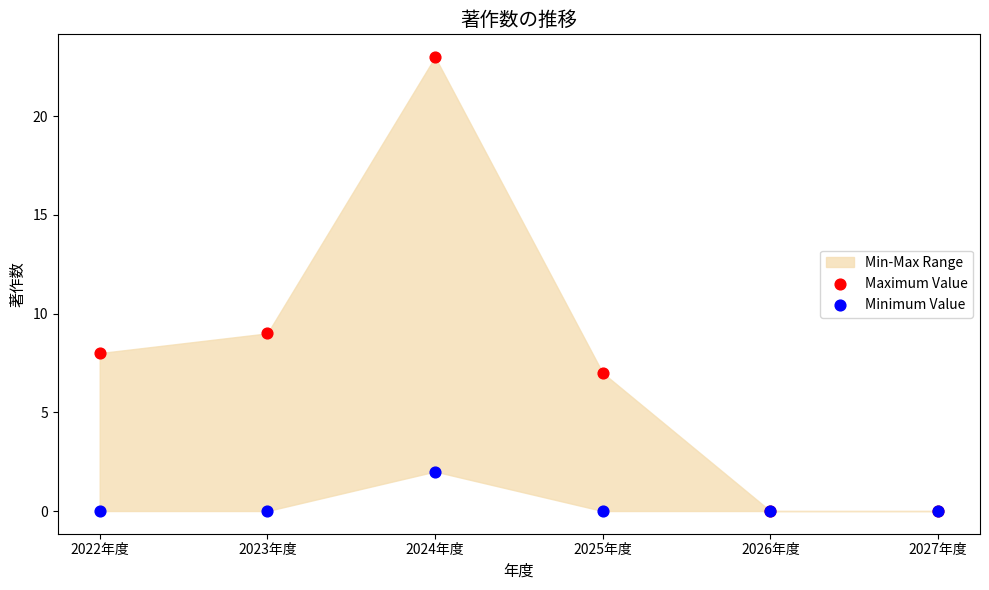

Across all series, what Y value is closest to 11?

9